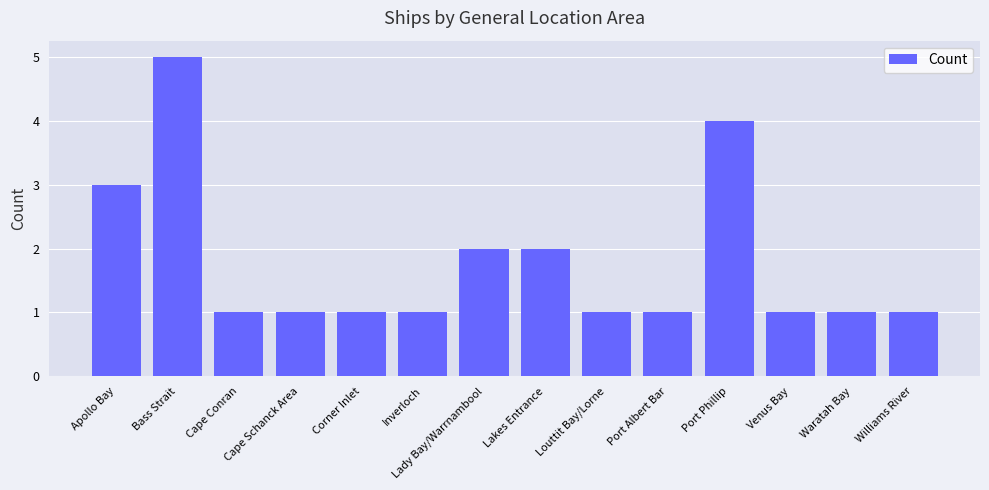

What is the value of the 11th bar from the left?

4